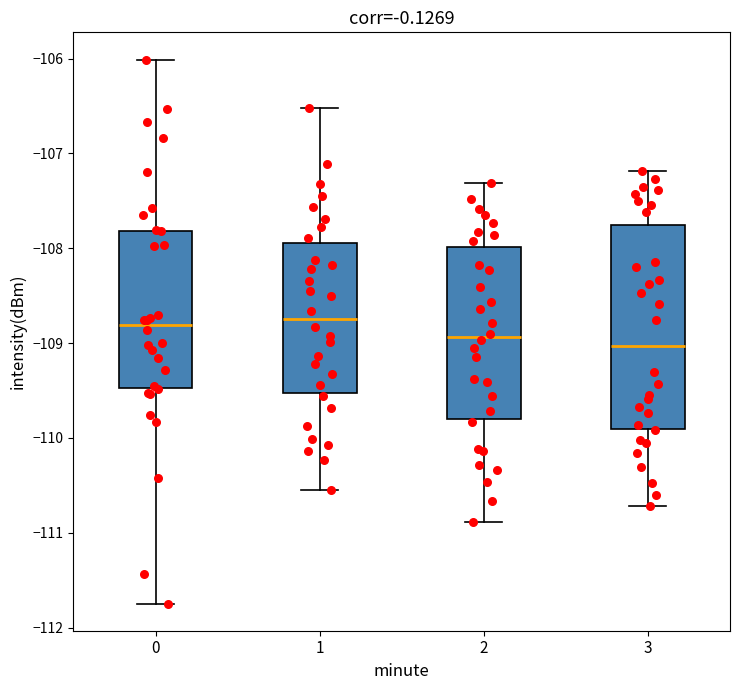

Which box is the tallest, from its lower edge to its upper edge?

3